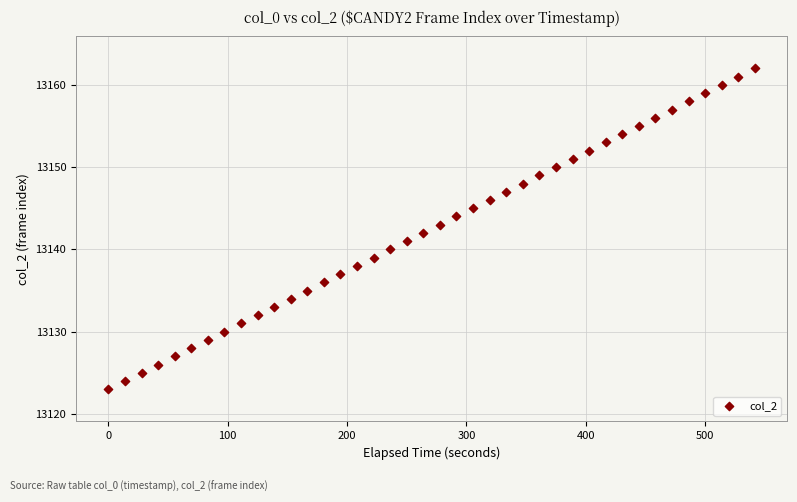

What is the range of Y values (max minus min)?

39